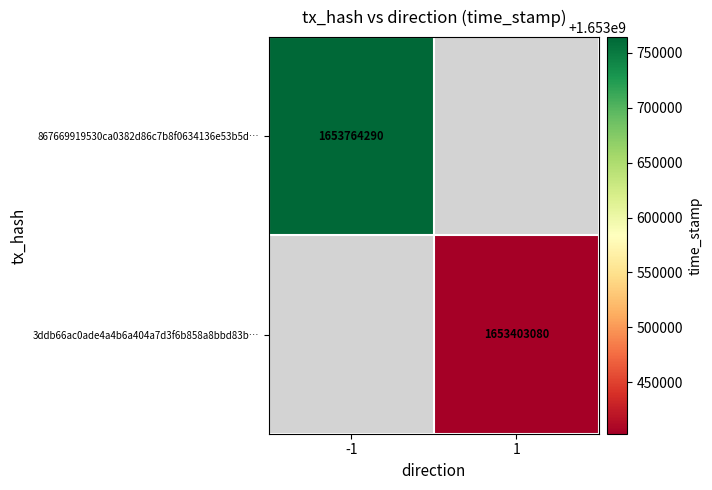

Is the value of 3ddb66ac0ade4a4b6a404a7d3f6b858a8bbd83b… at 1 greater than the value of 867669919530ca0382d86c7b8f0634136e53b5d… at -1?

No